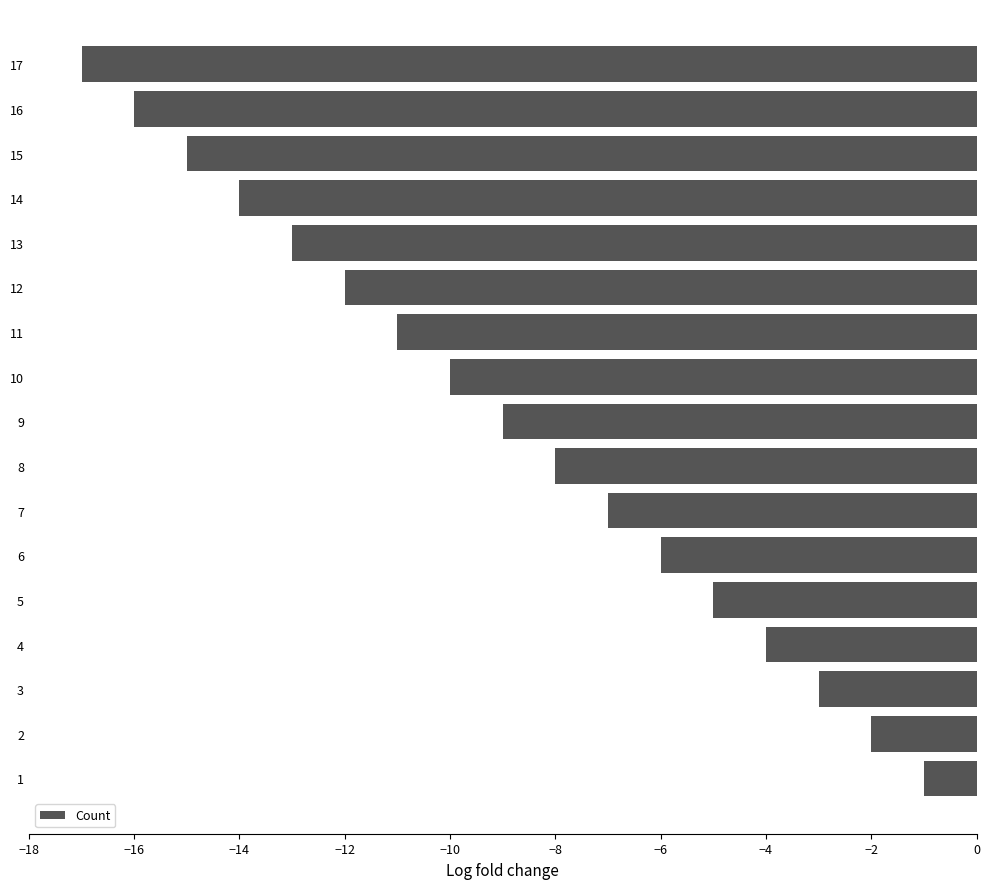

How many categories are shown in the chart?

17